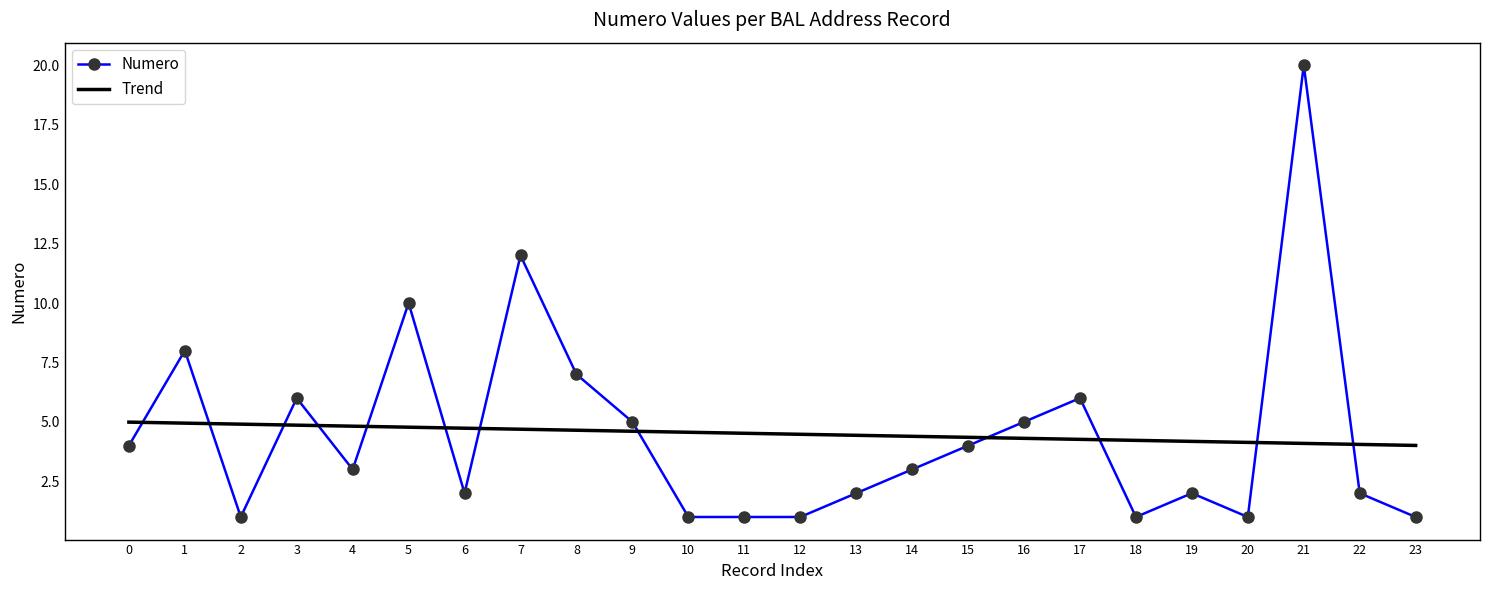

What are all the series names shown in the legend?

Numero, Trend